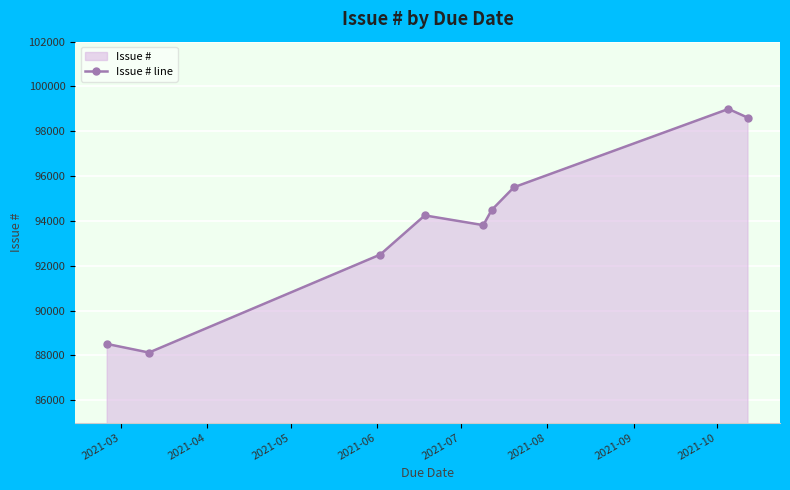

Count the number of data series in this chart.

1